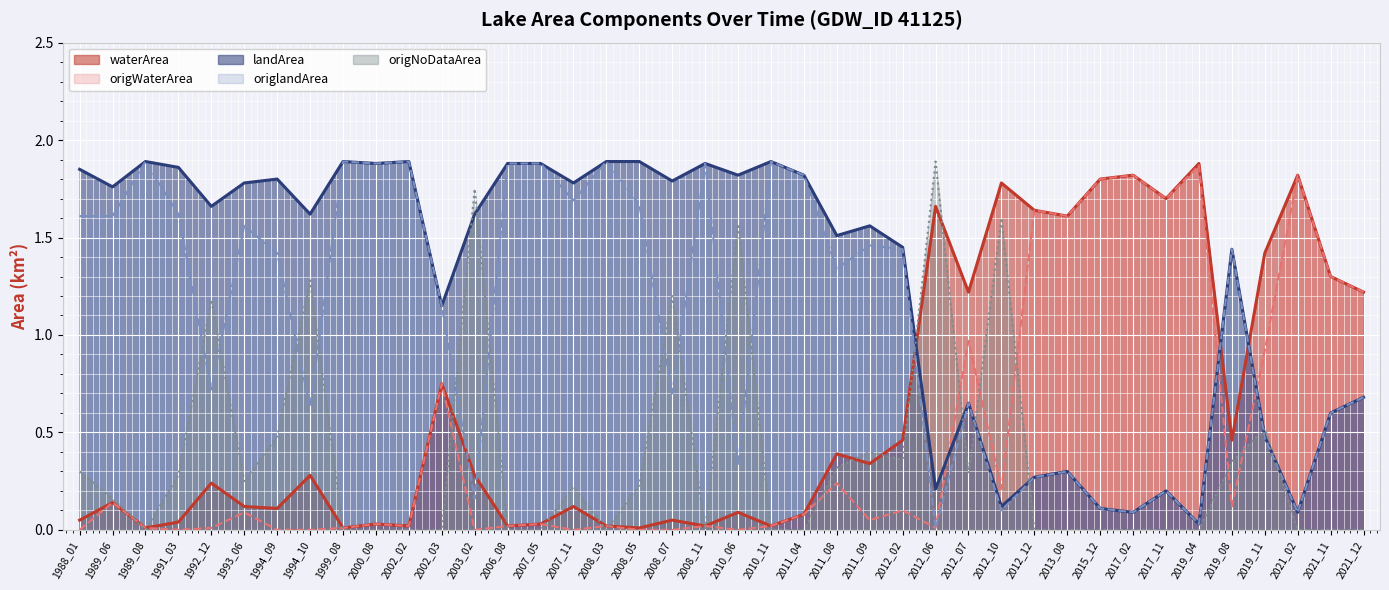

Which label corresponds to the largest value in the chart?

1989_08